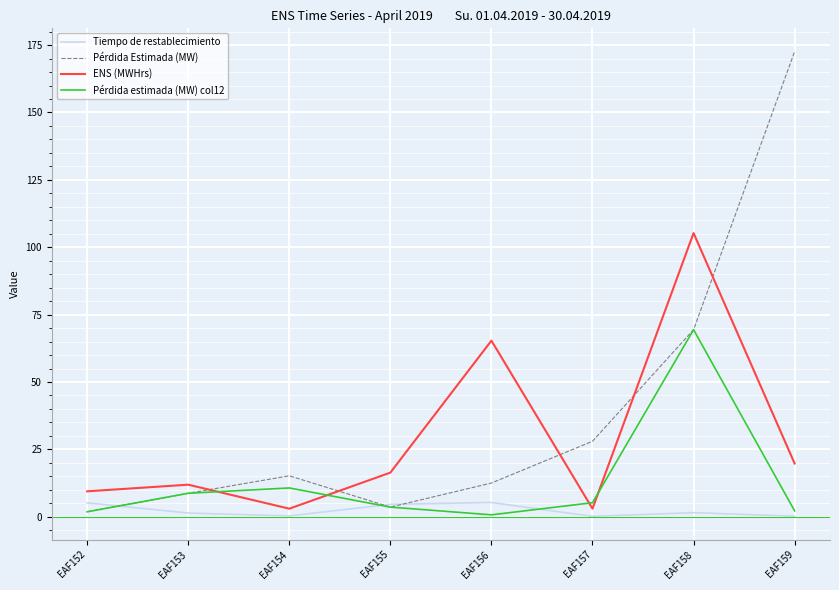

Between which two adjacent categories do Pérdida Estimada (MW) and ENS (MWHrs) first intersect?

EAF153 and EAF154